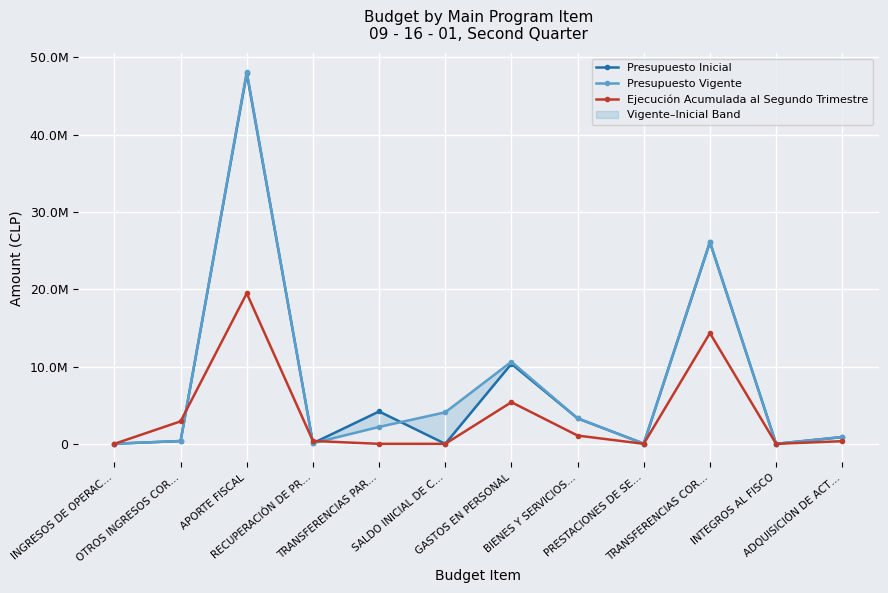

Is it true that Presupuesto Inicial equals 136477 at RECUPERACIÓN DE PR…?

False